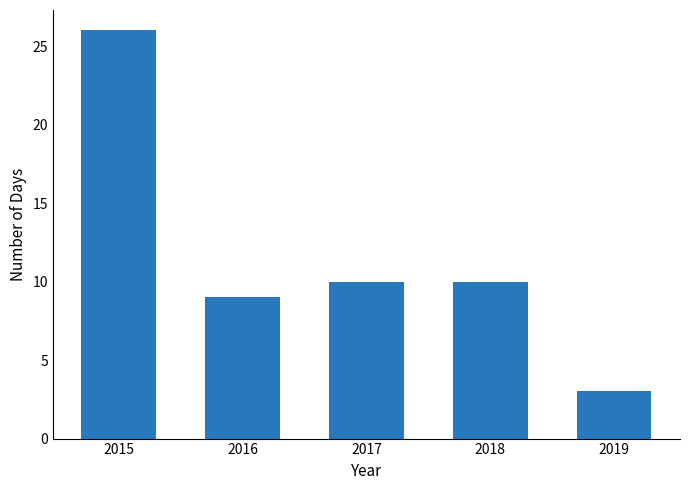

What is the average value?

12